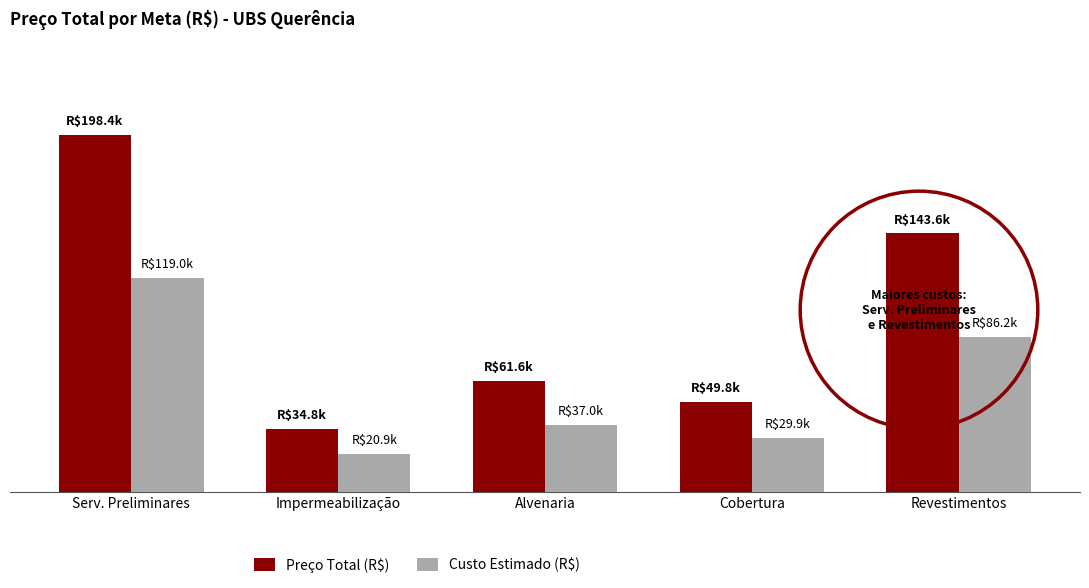

Reading left to right, what are all the values shown in this chart?

Preço Total (R$): 198406.1	34759.2	61620.5	49803.9	143617.5
Custo Estimado (R$): 119043.7	20855.5	36972.3	29882.4	86170.5